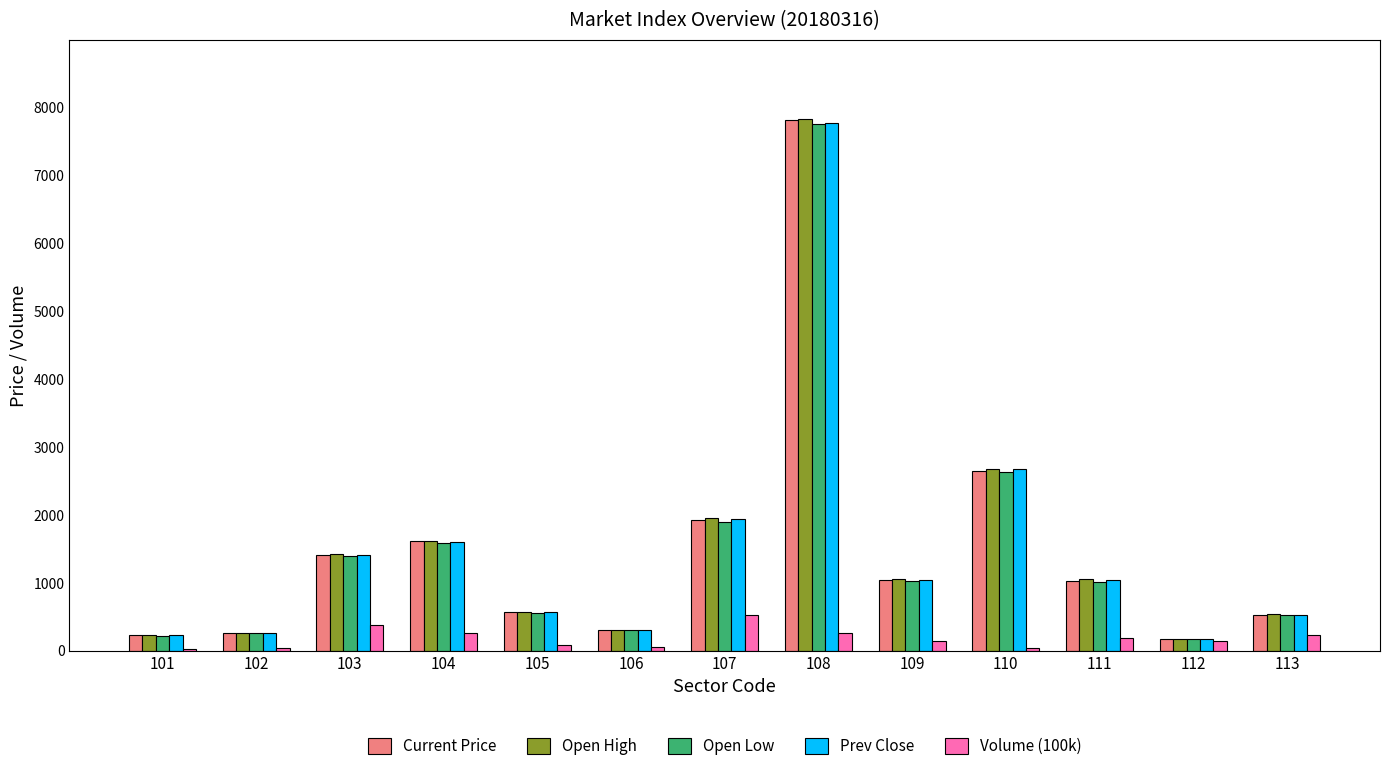

How many groups of bars are there?

13